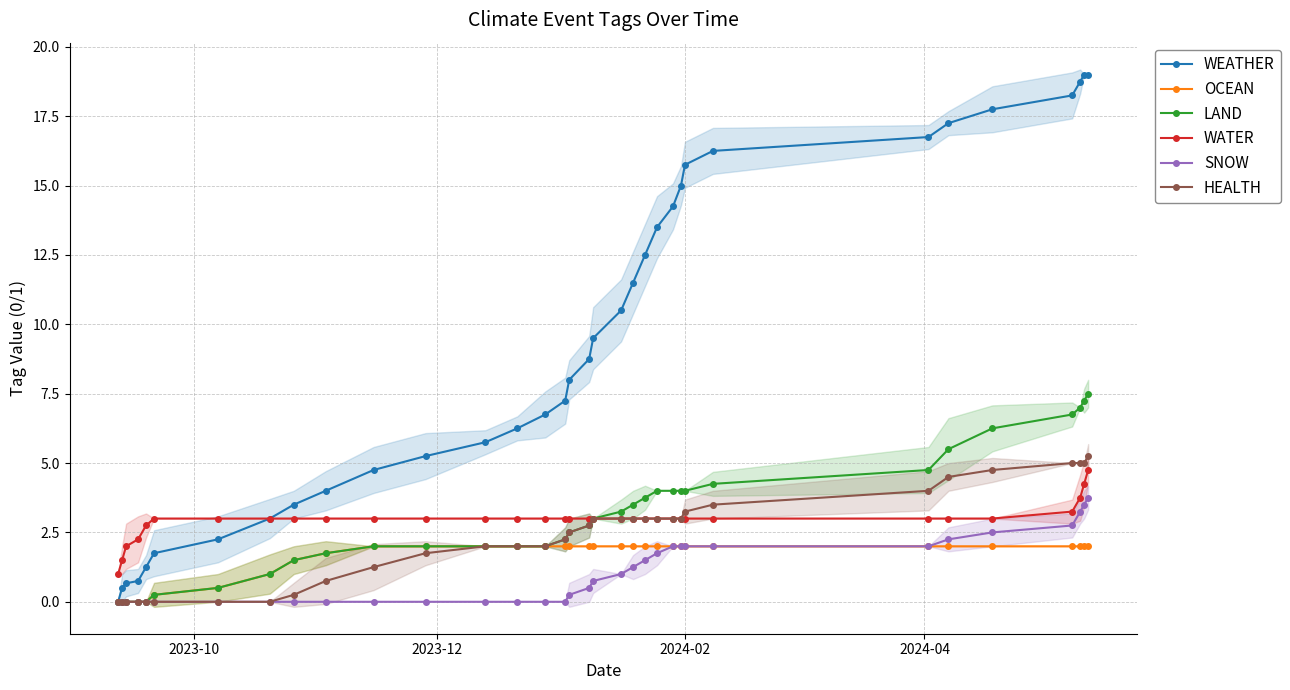

What is the value of the OCEAN point at the 11th from the left?

2.0